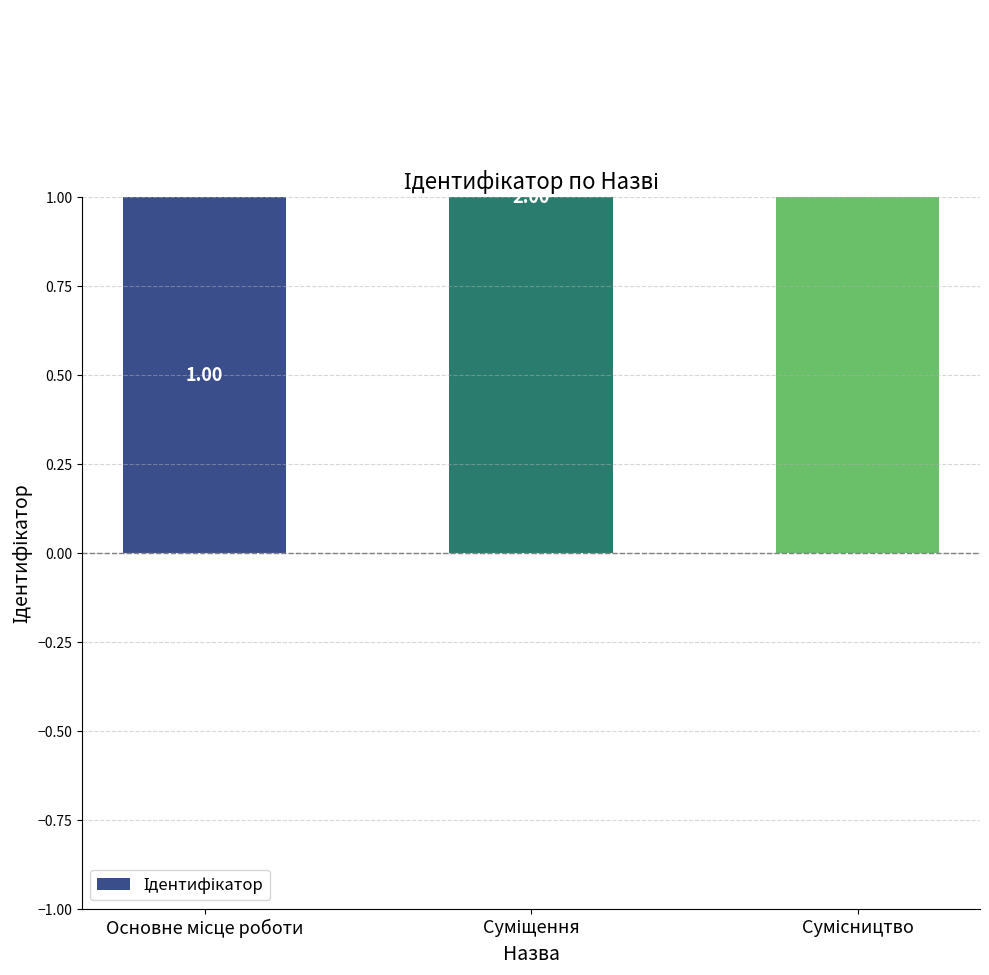

What is the change in value from Суміщення to Сумісництво?

+1